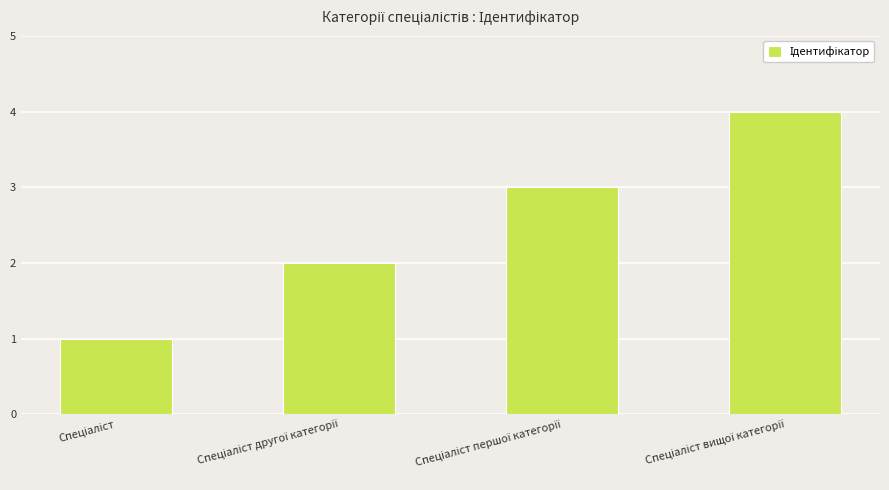

Are the bars horizontal?

No